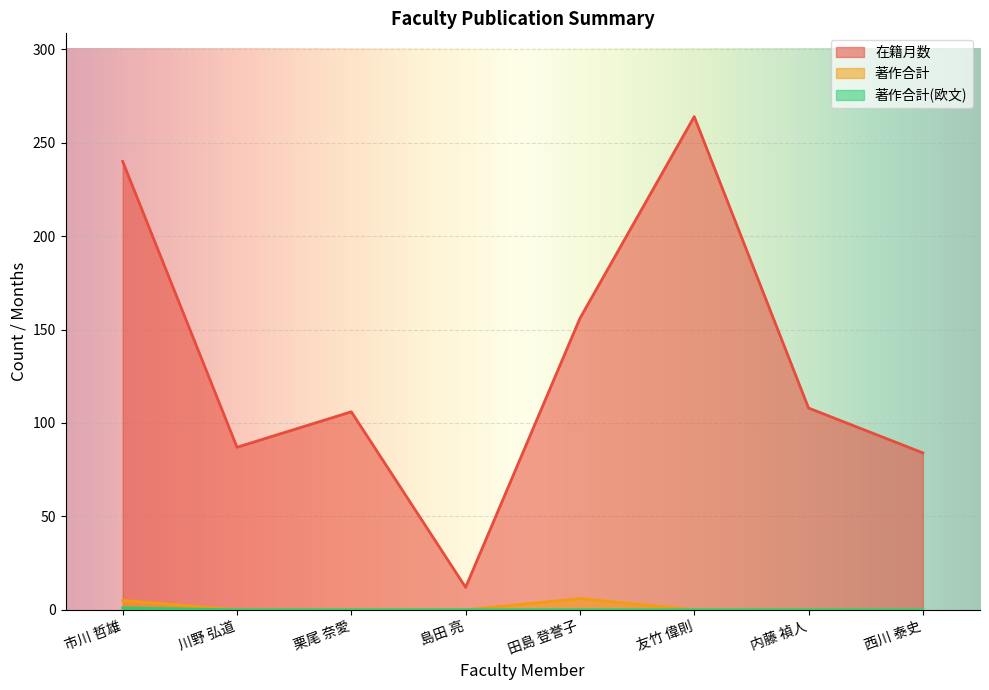

True or false: 著作合計 has more than 2 points higher than both neighbors.

False